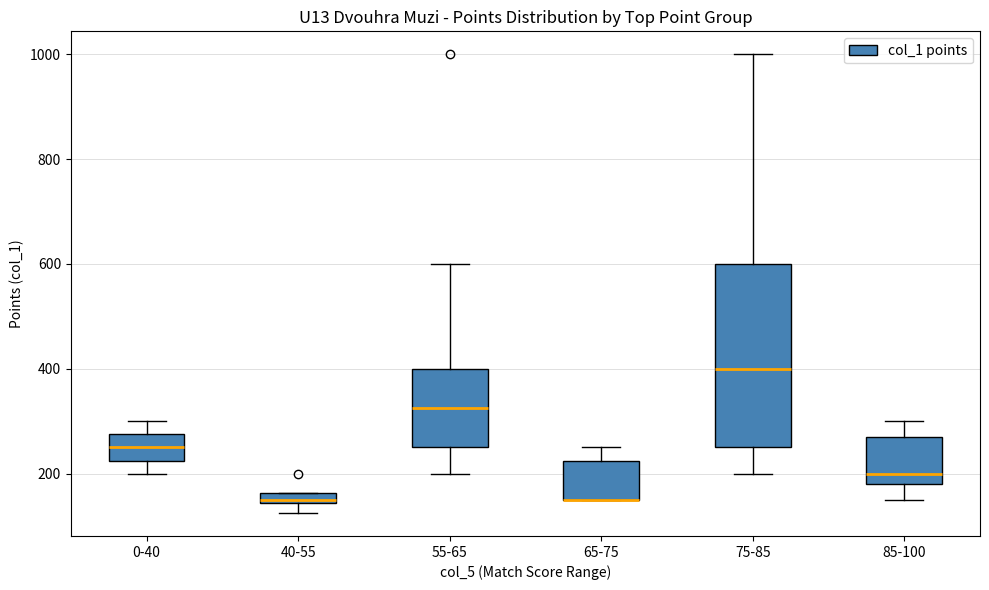

Where is the upper edge of the box for 55-65 on the y-axis? The values are not printed on the chart, so give them approximately, as read against the axis.

400